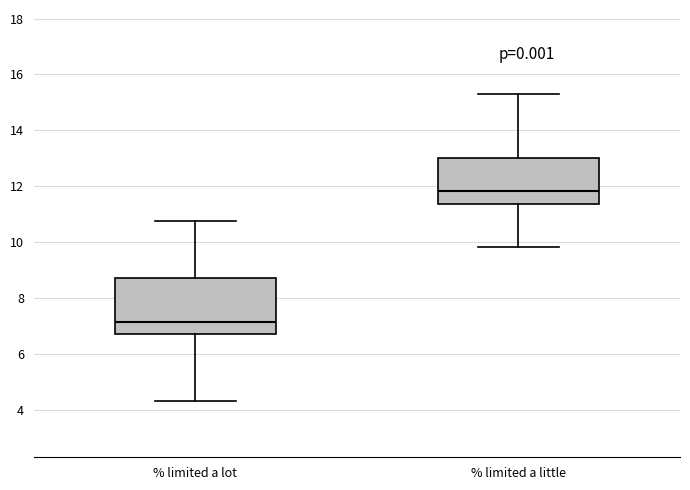

Which box has the highest median line?

% limited a little